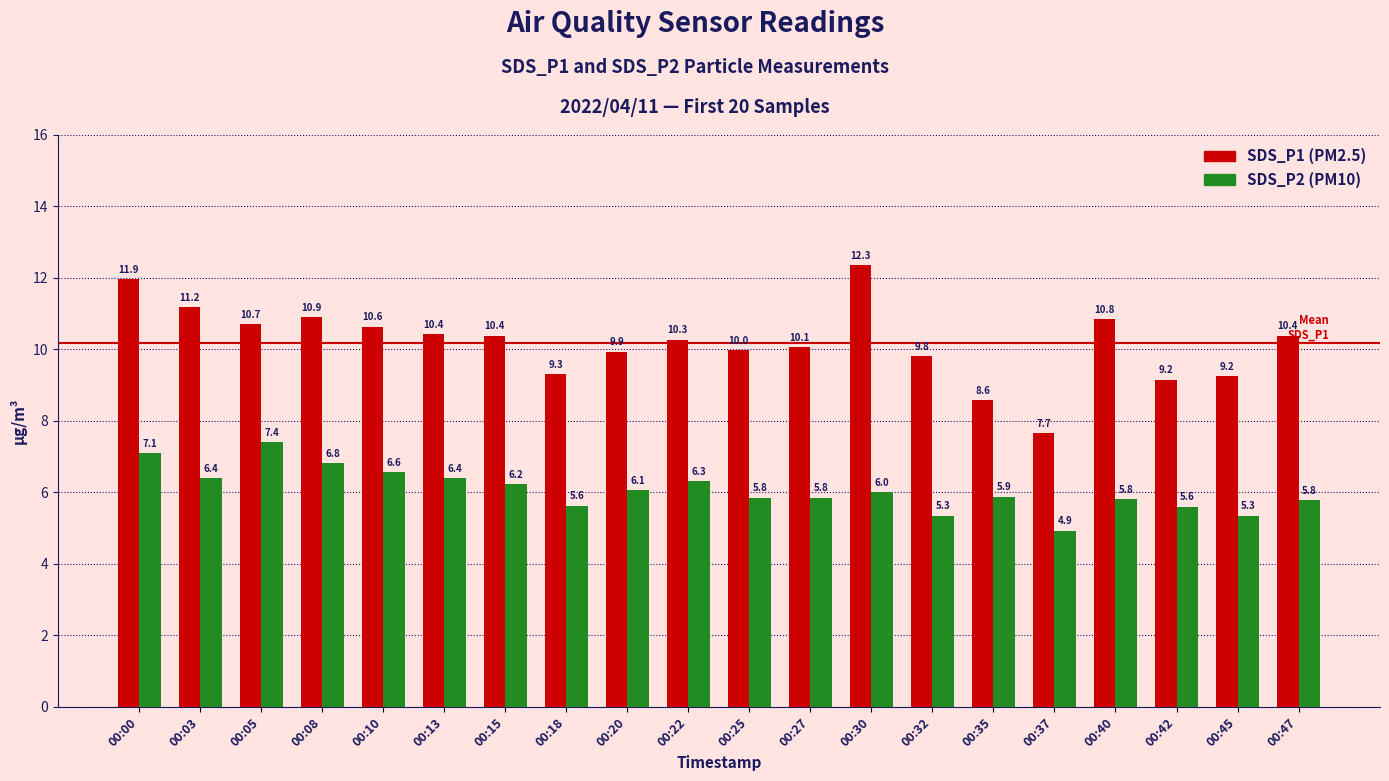

What is the total value across all series at 00:03?

17.6